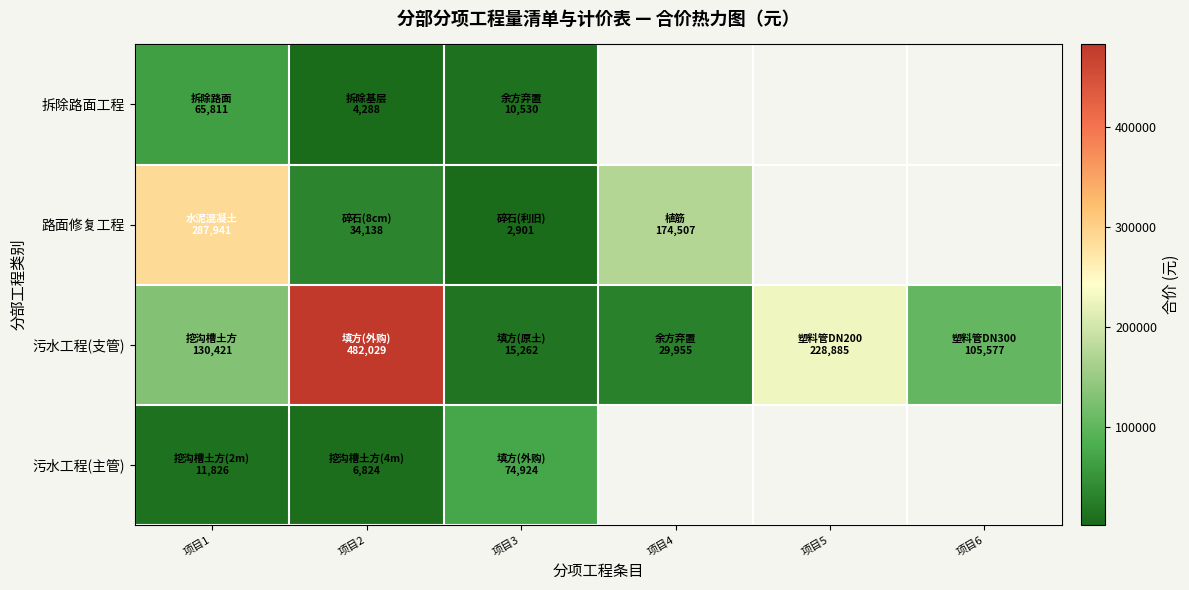

Is the value of 污水工程(主管) at 项目2 greater than the value of 拆除路面工程 at 项目3?

No